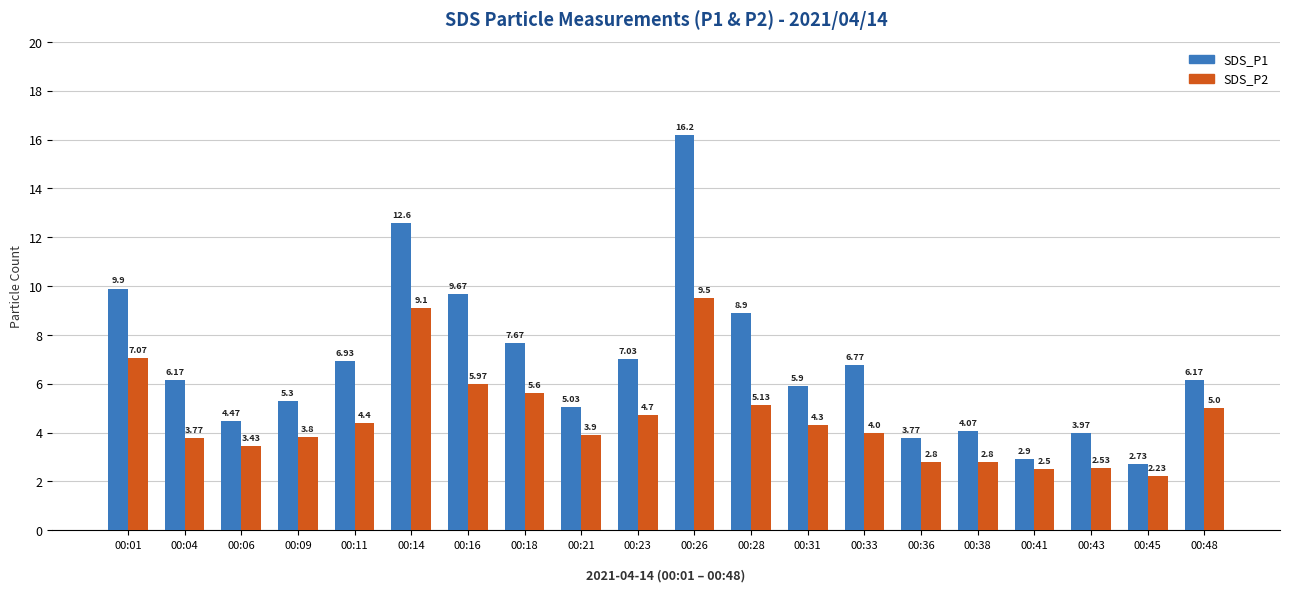

What is the average value of the SDS_P1 series?

6.8